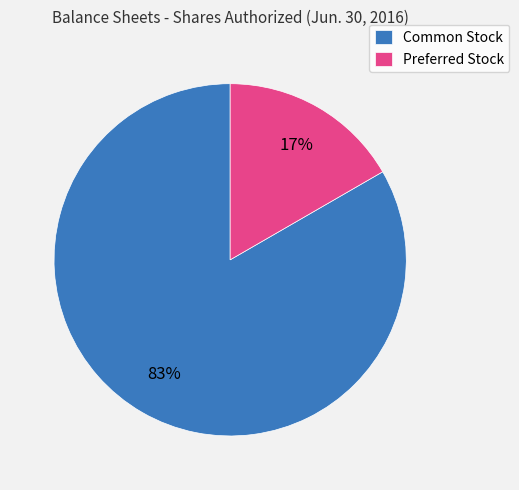

What is the majority slice?

Common Stock